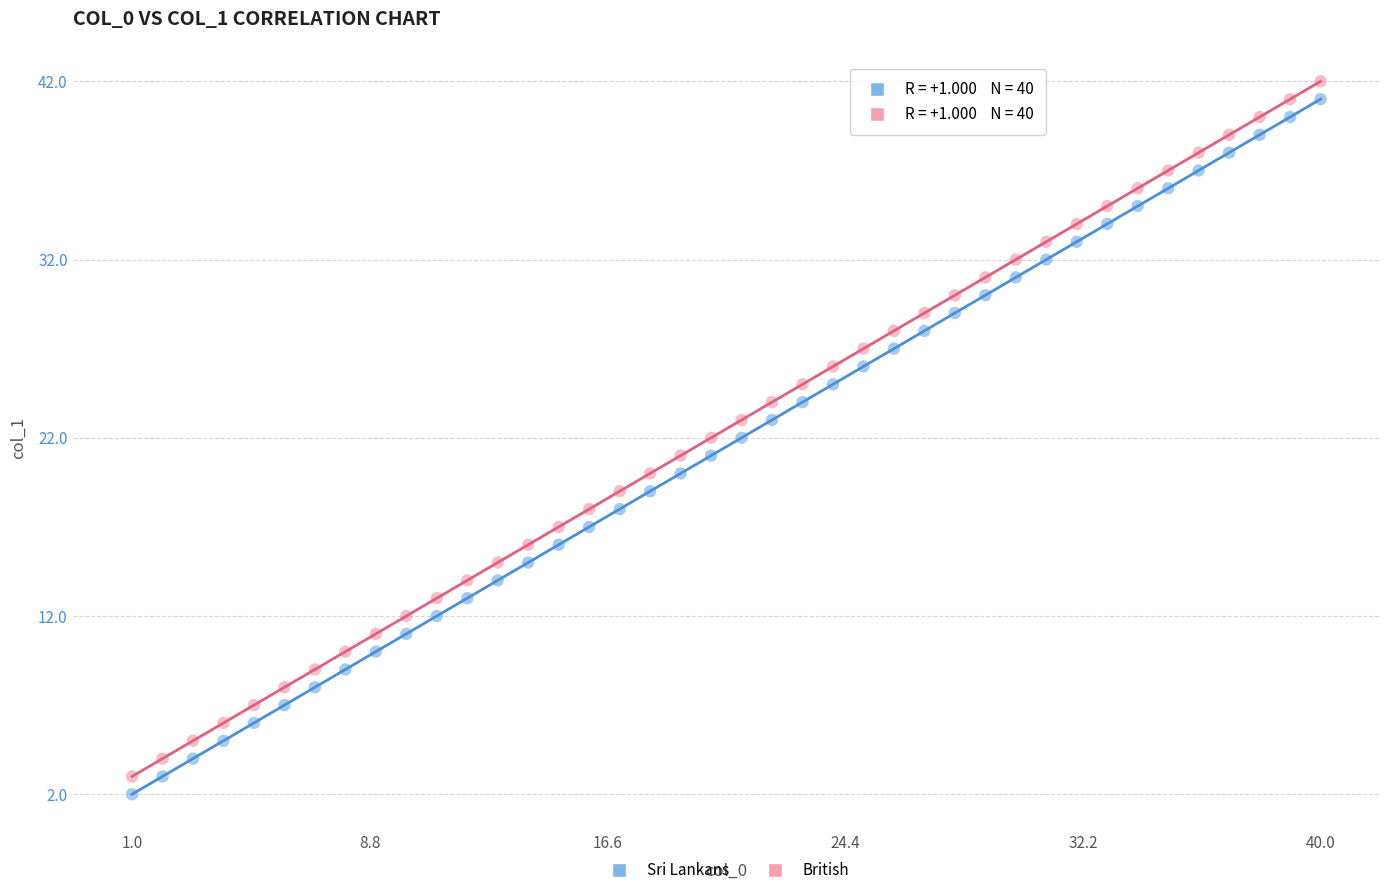

Across all data points, what is the range of Y values (max minus min)?

40